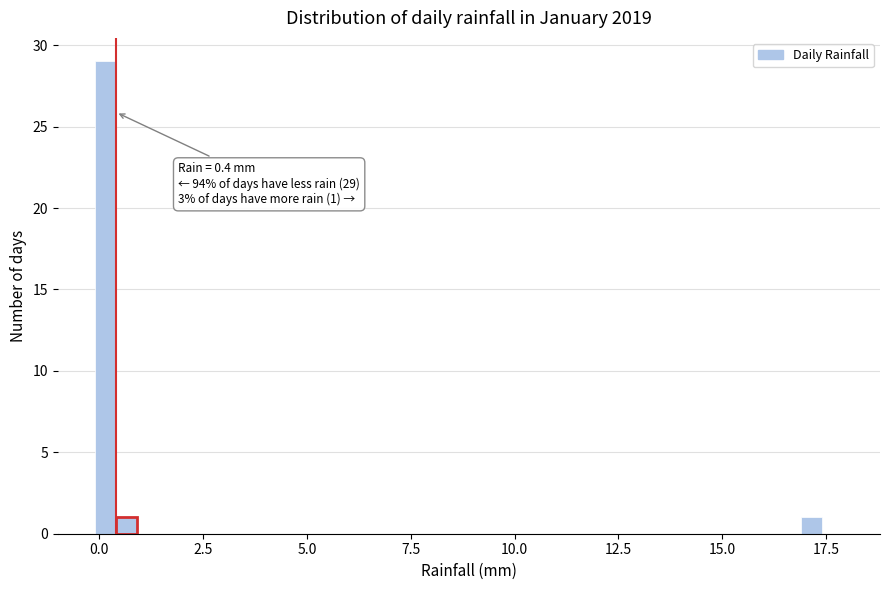

Around what value on the x-axis is the tallest bar? Give the approximate position of its centre, as read against the axis.

0.0